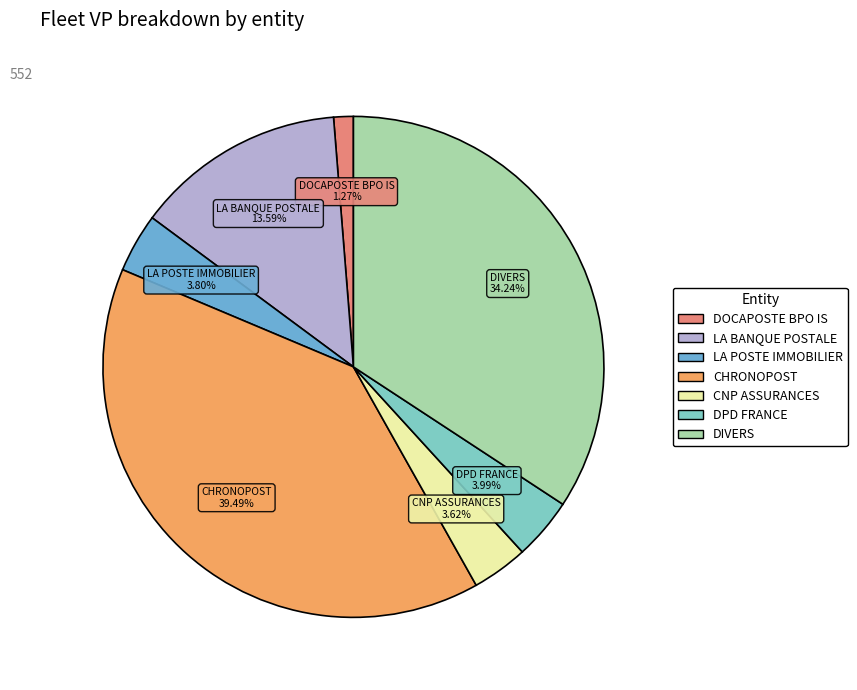

Which slice is the smallest?

DOCAPOSTE BPO IS